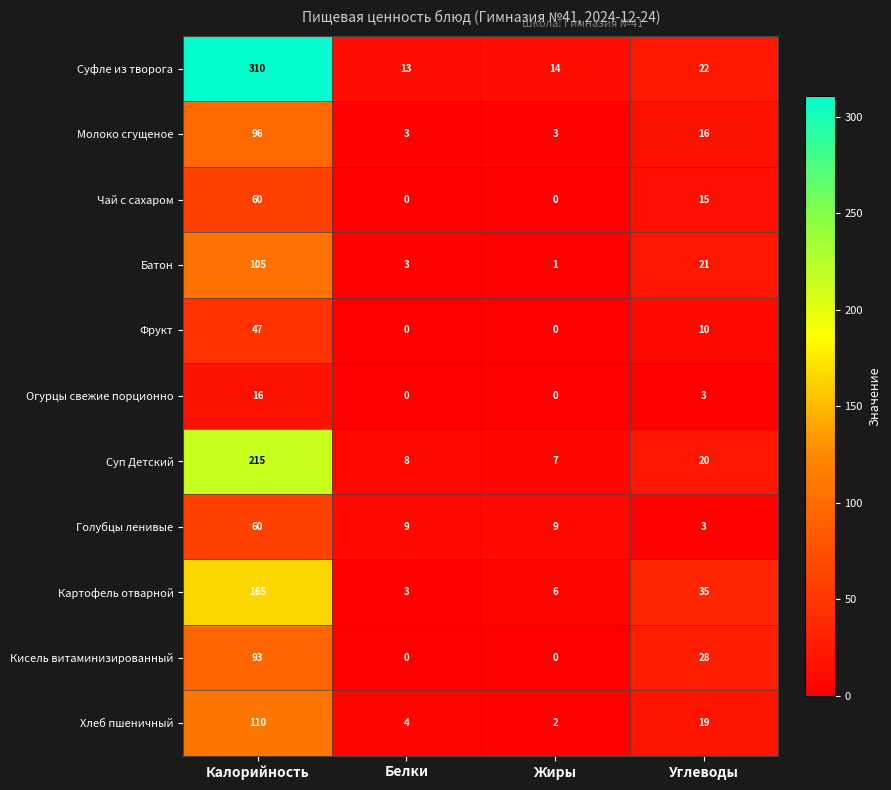

Between Калорийность and Белки, which series saw the biggest shift?

Суфле из творога